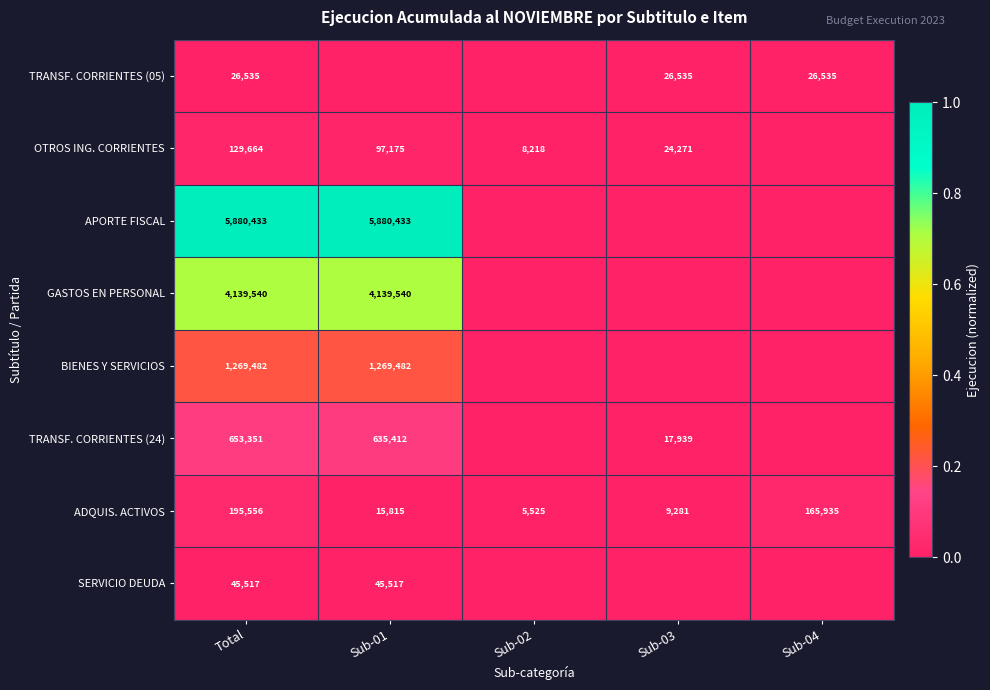

How many series are shown in this chart?

8